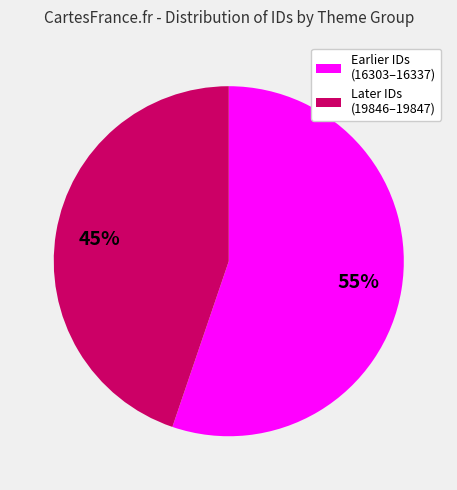

Is there a majority slice in this chart?

Yes